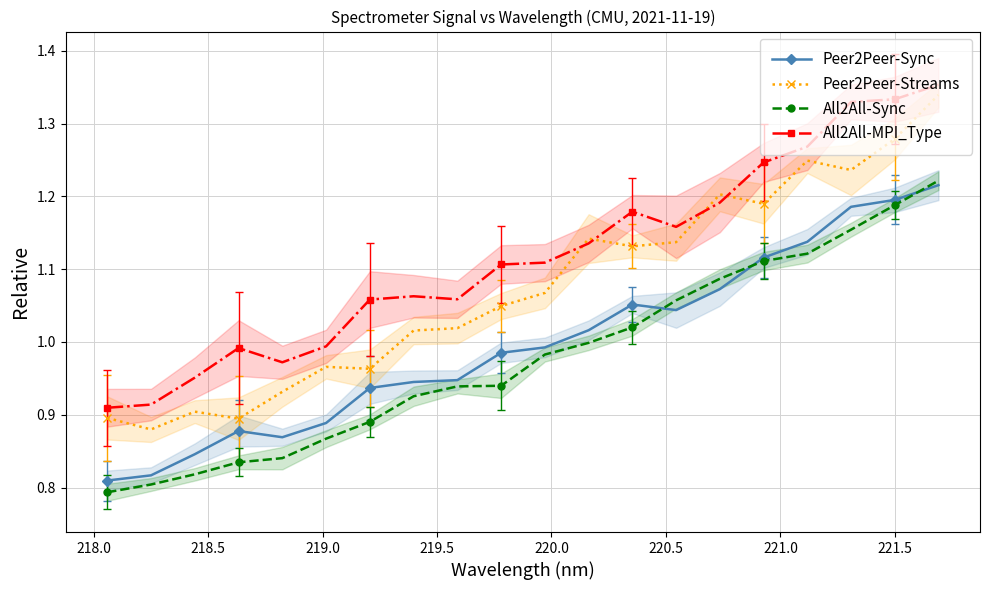

True or false: Peer2Peer-Streams and Peer2Peer-Sync intersect in this chart.

False